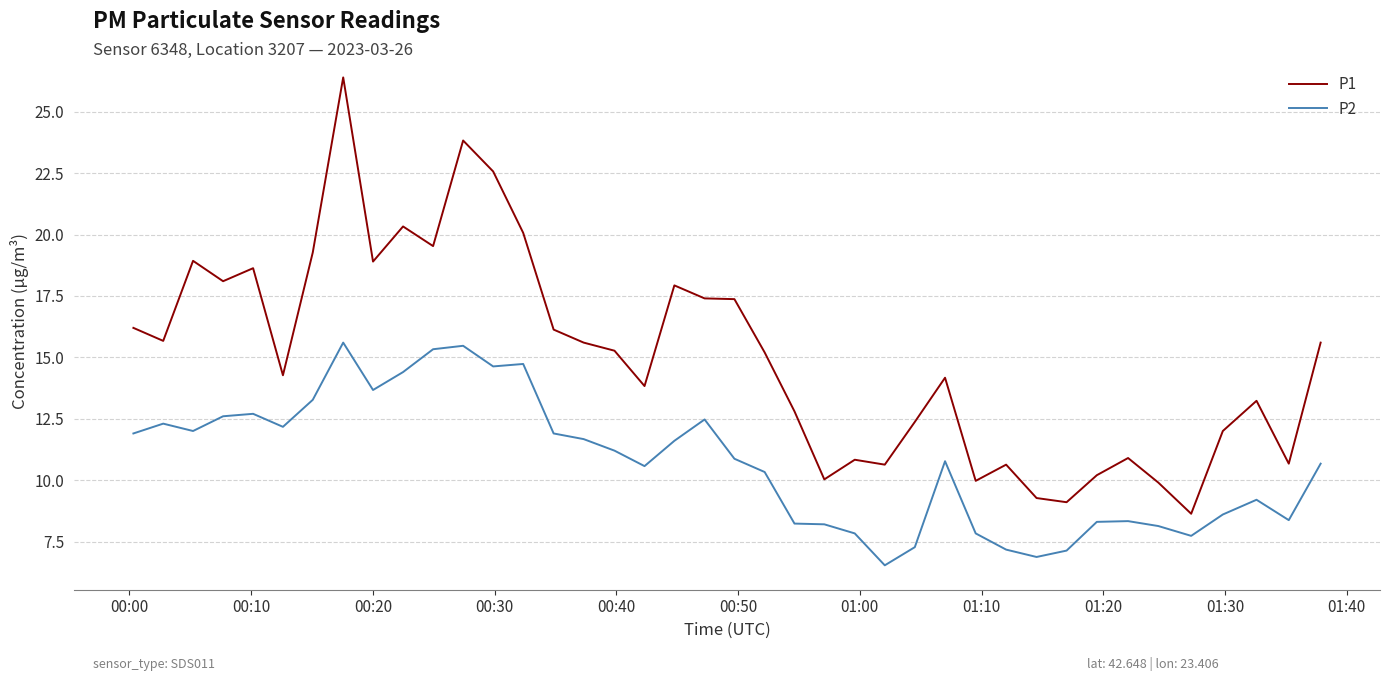

What is the greatest value displayed?

26.4